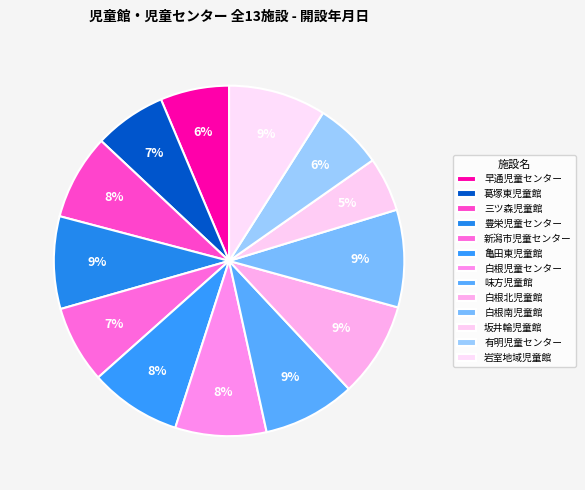

How many slices are in this pie chart?

13